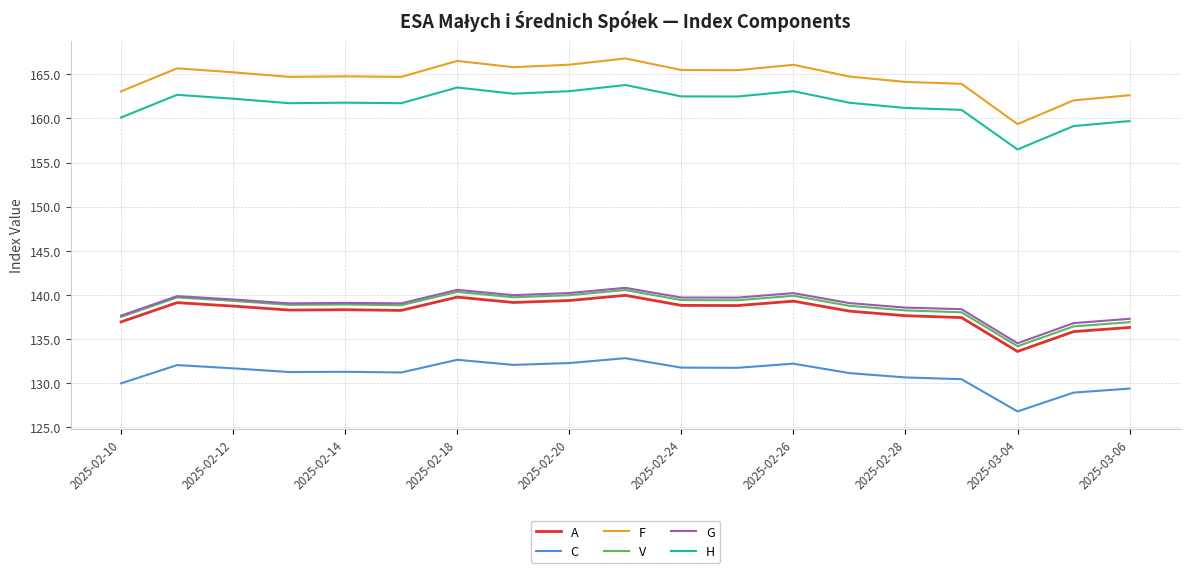

Does the chart have visible grid lines?

Yes